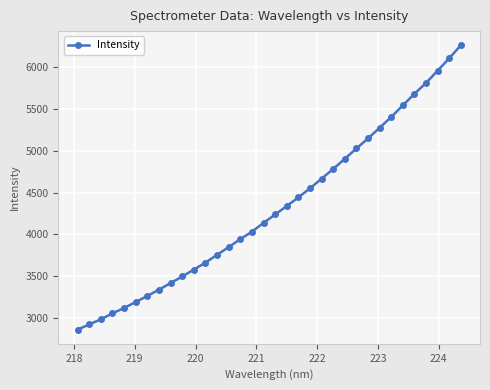

Is this an area chart (filled region under the line)?

No